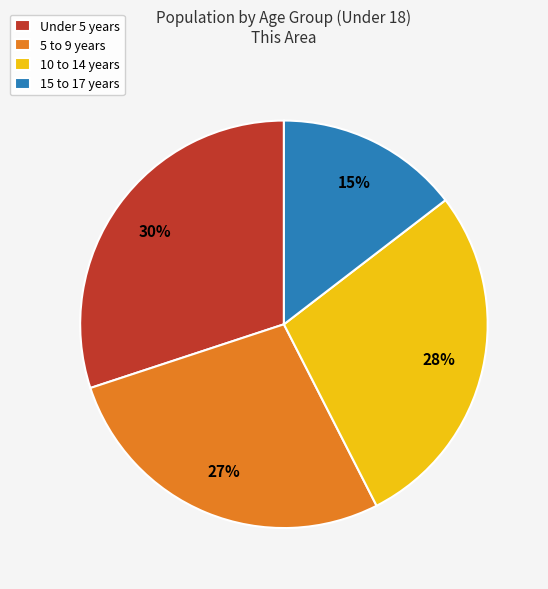

Is it true that 15 to 17 years is 15% of the pie?

True